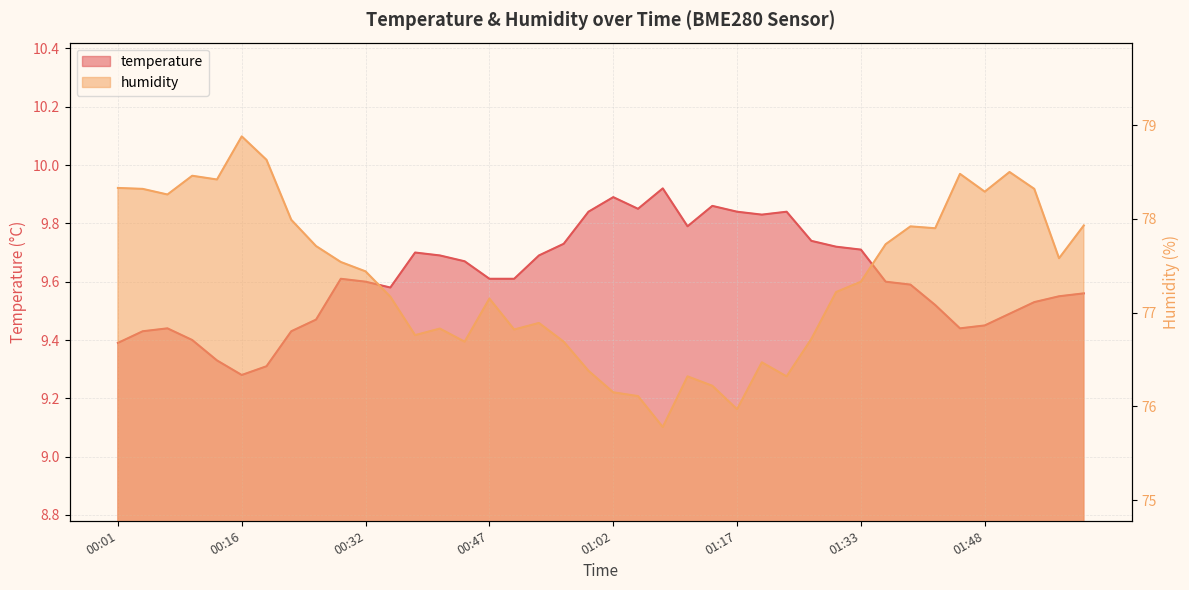

What is the greatest value displayed?

78.9